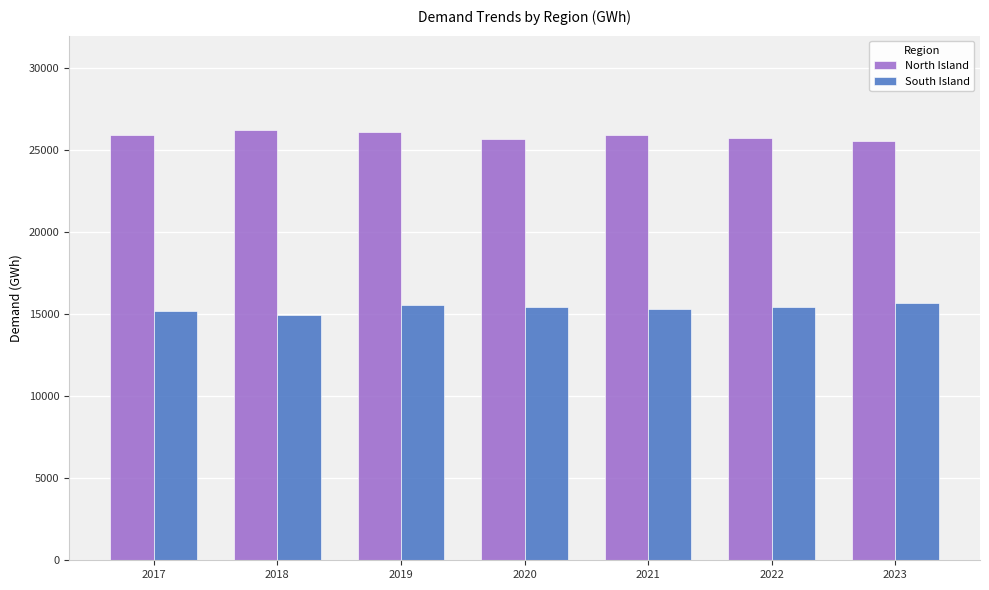

How many data points in North Island are above 25947?

4